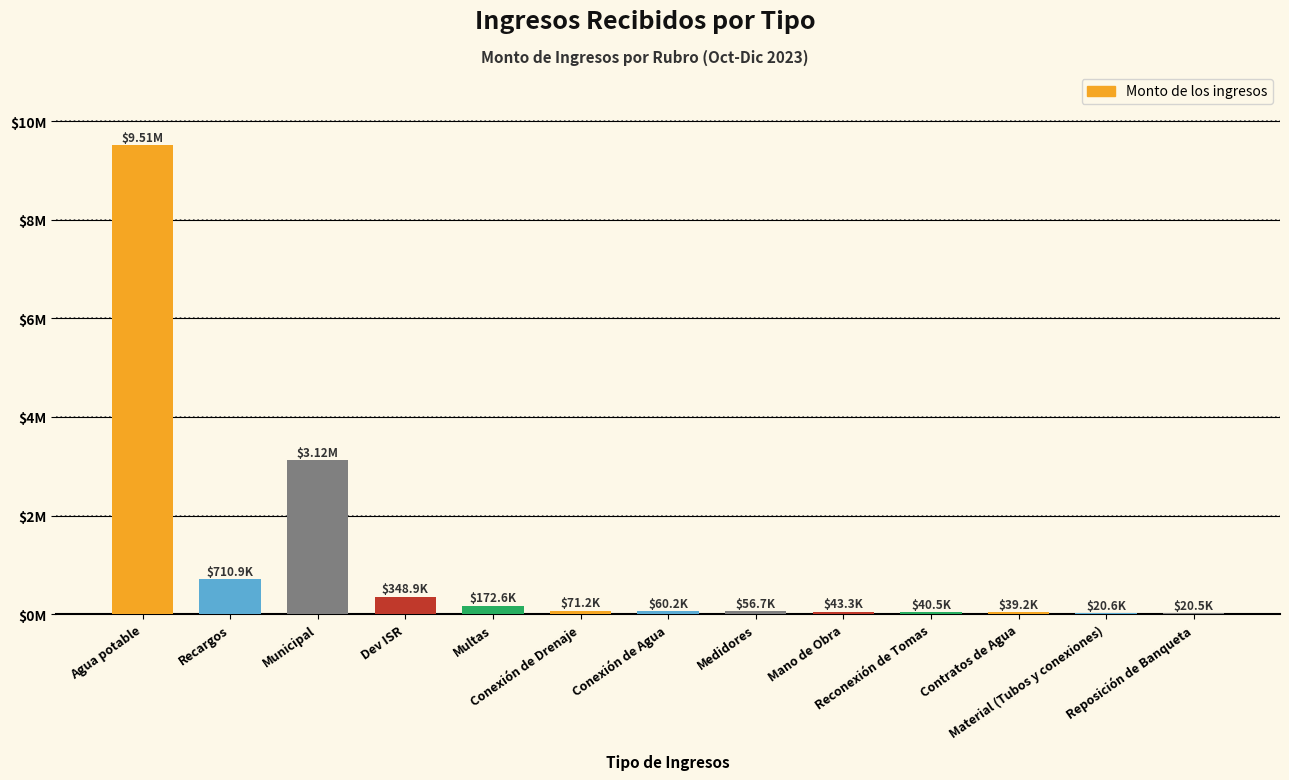

Are the bars horizontal?

No